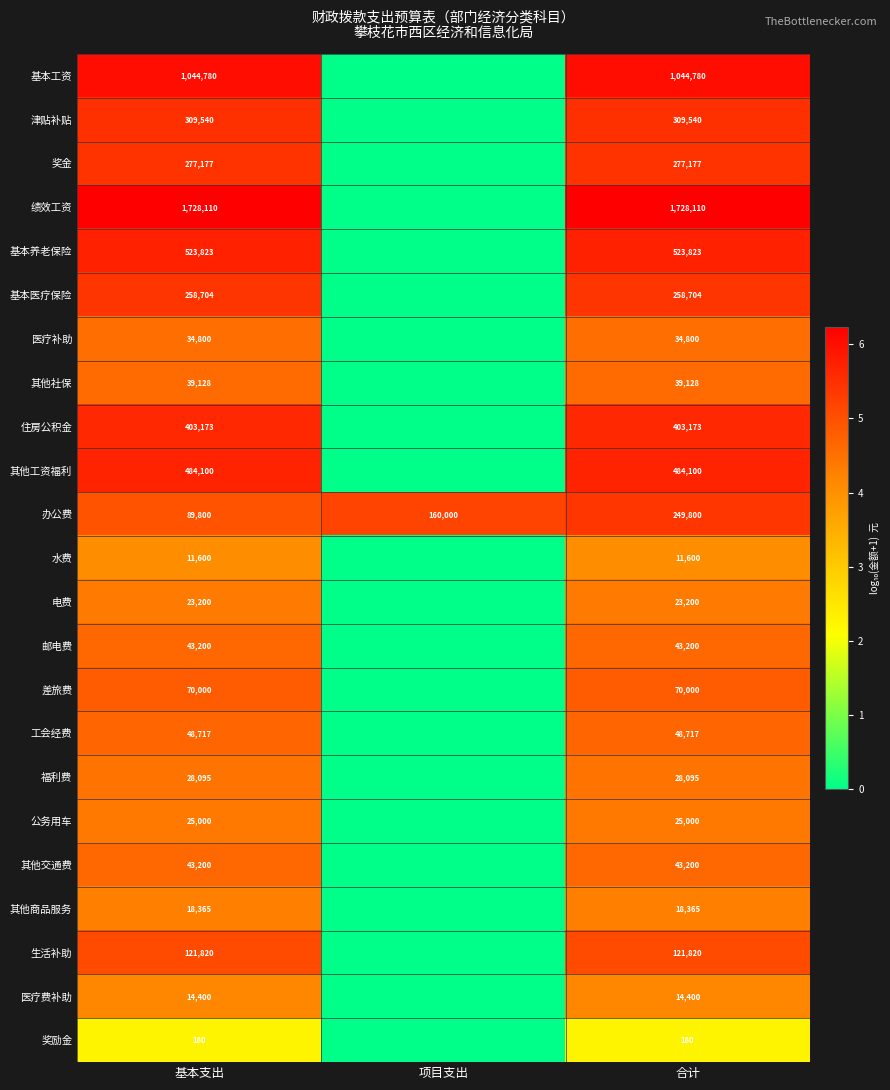

What is the minimum value for 办公费?

89800